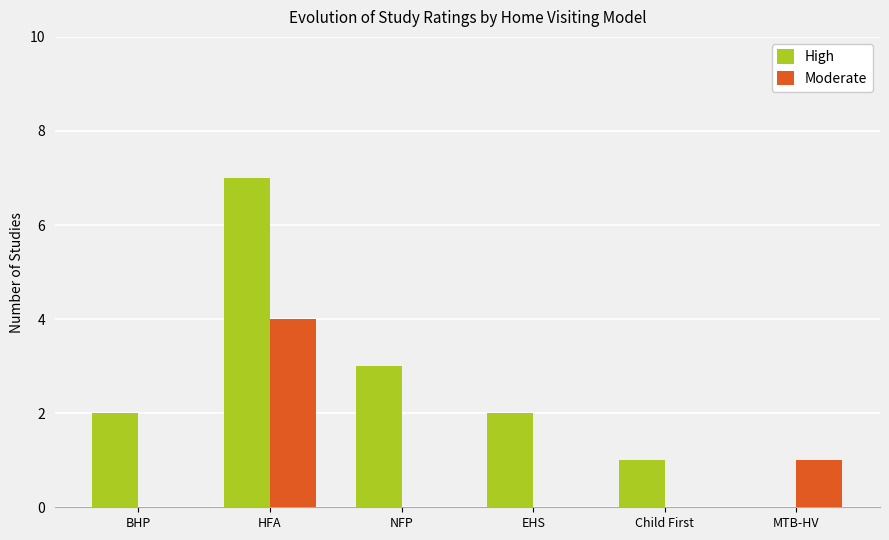

Which series has the largest total across all categories?

High